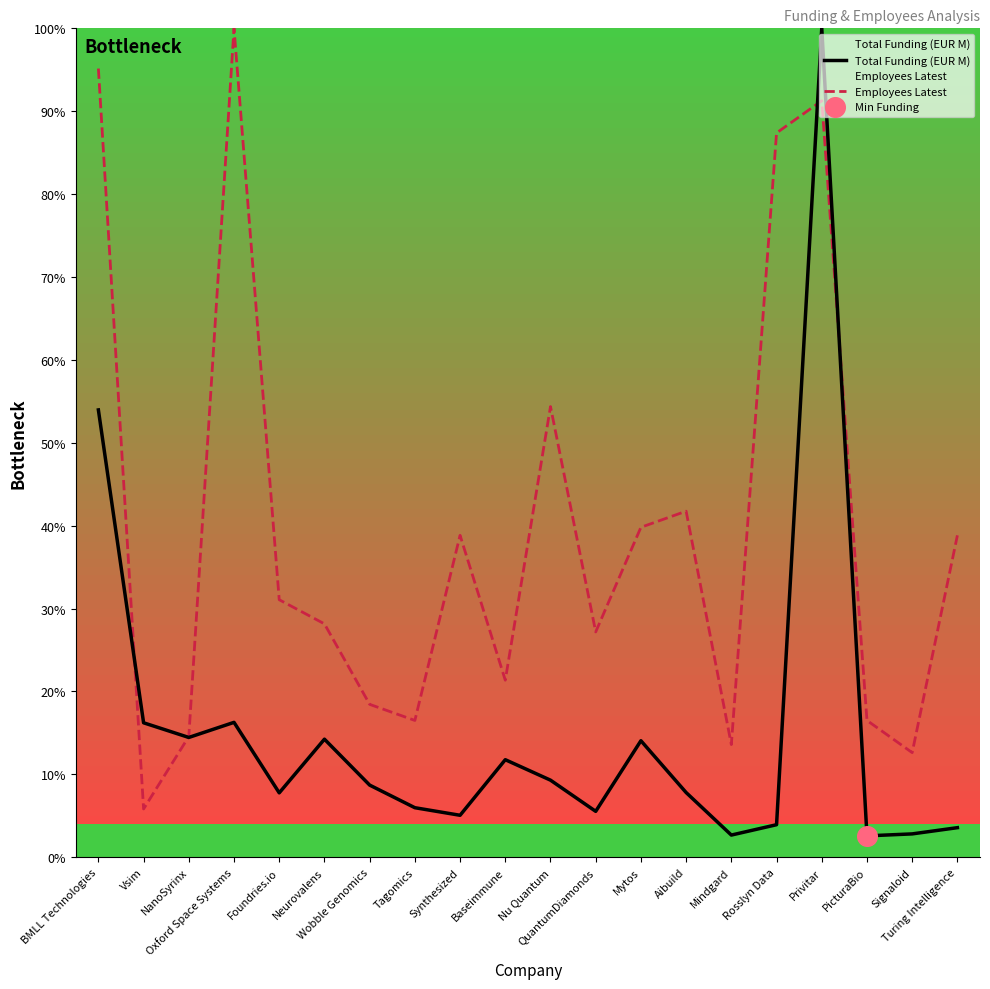

Which series reaches the minimum Y coordinate?

Total Funding (EUR M)